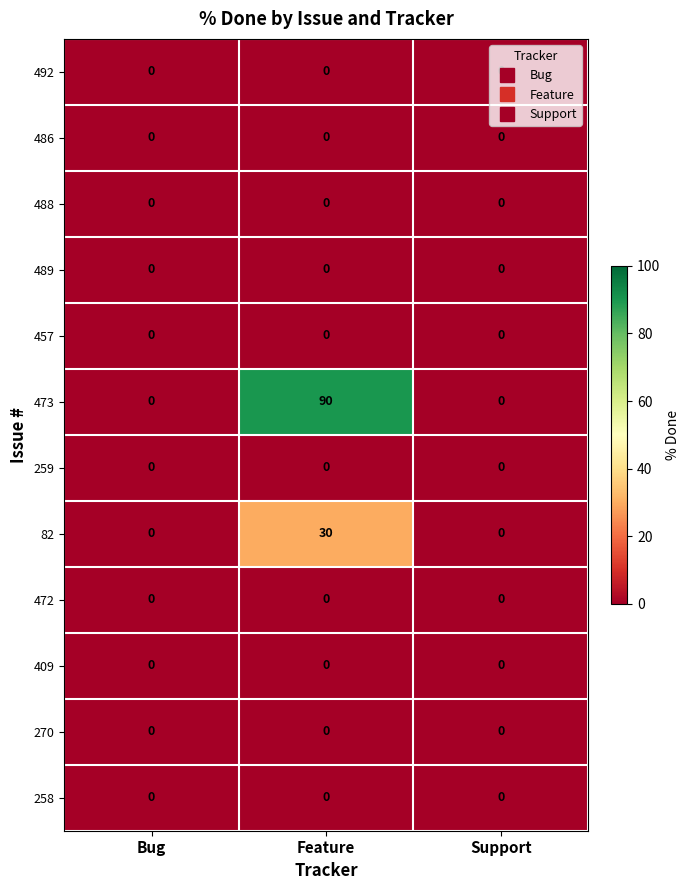

Which series has the largest total across all categories?

473